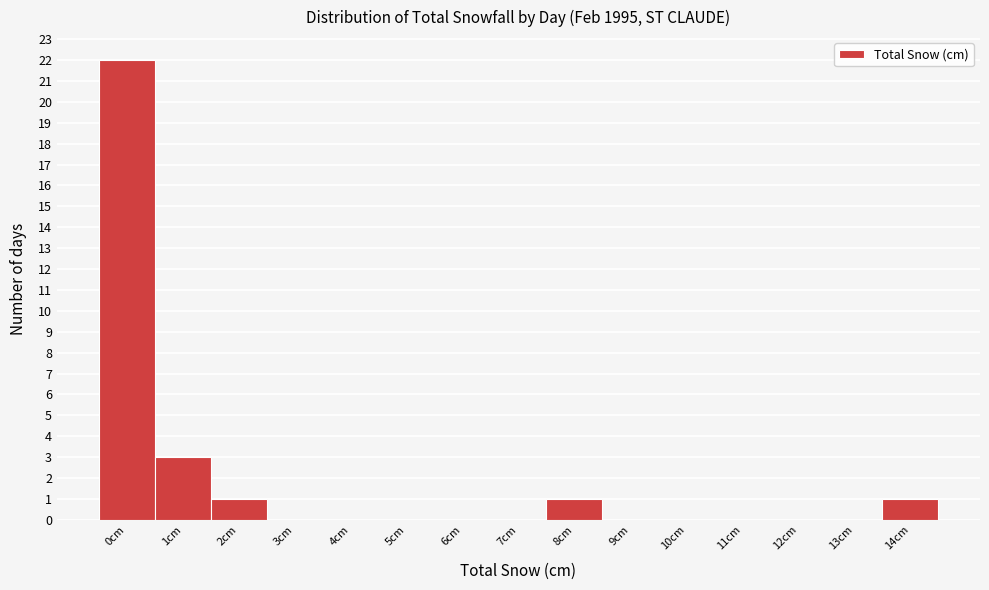

Reading left to right, transcribe all the data shown in this chart.

0cm=22	1cm=3	2cm=1	3cm=0	4cm=0	5cm=0	6cm=0	7cm=0	8cm=1	9cm=0	10cm=0	11cm=0	12cm=0	13cm=0	14cm=1